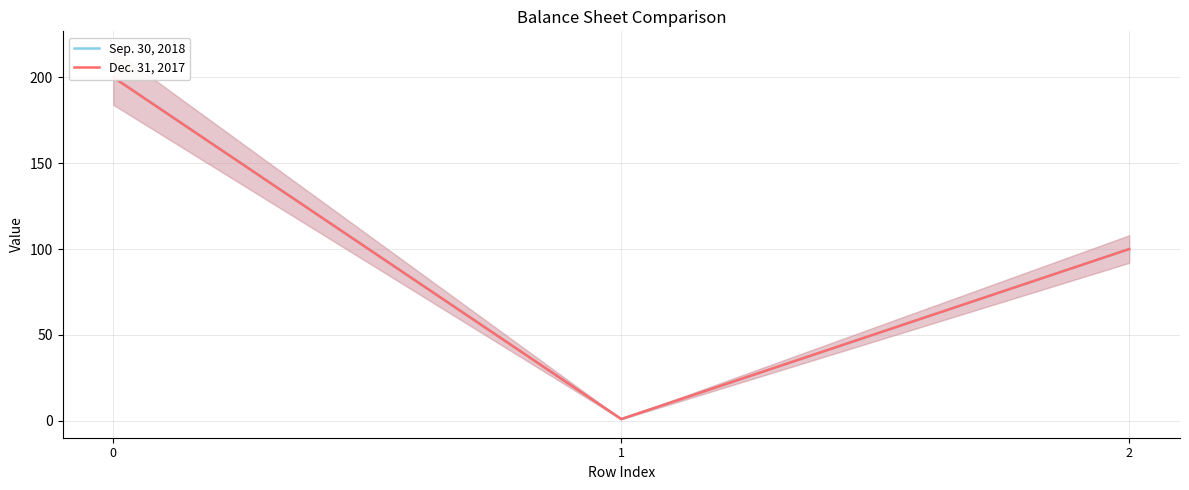

True or false: Dec. 31, 2017 has a value of 200 at 0.

True